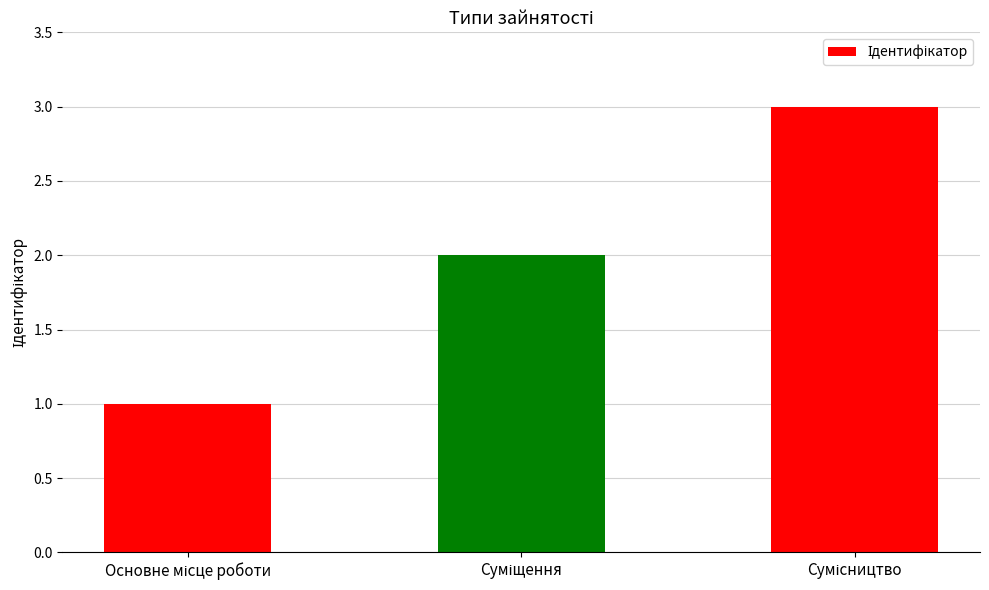

What is the greatest value displayed?

3